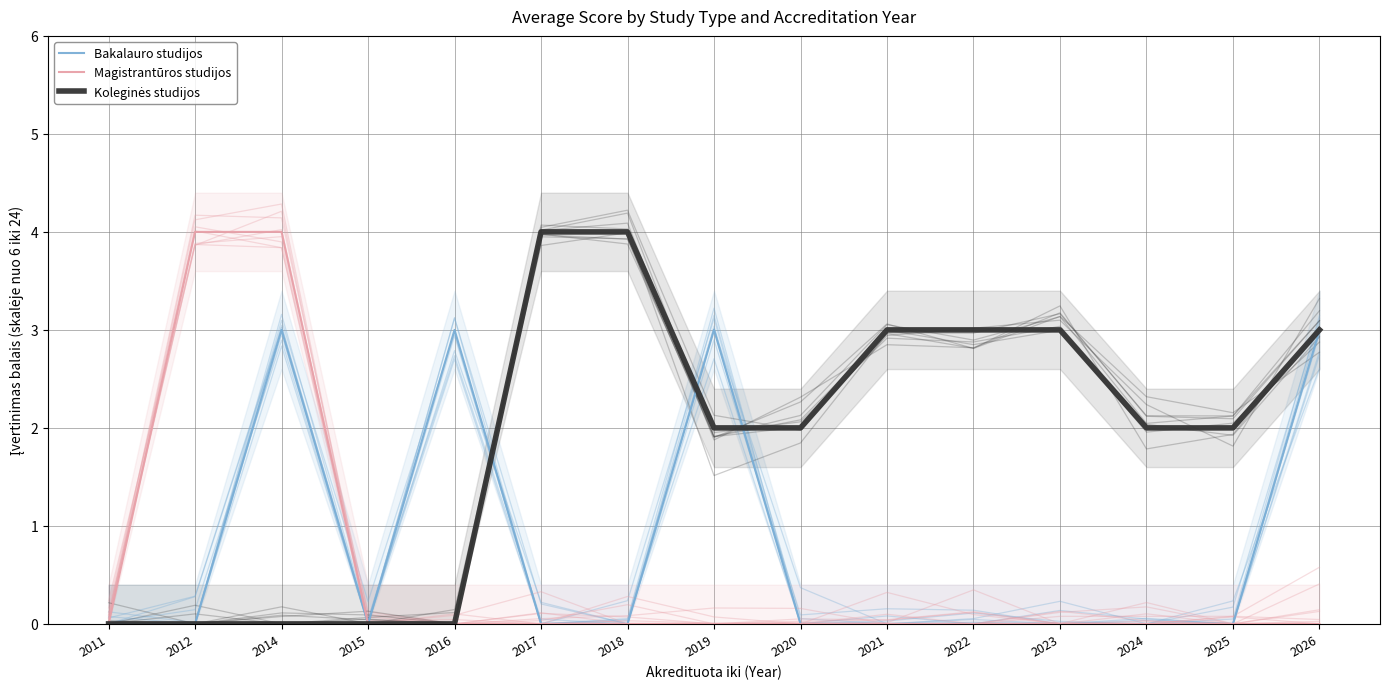

Where is the first local minimum for Bakalauro studijos?

2015